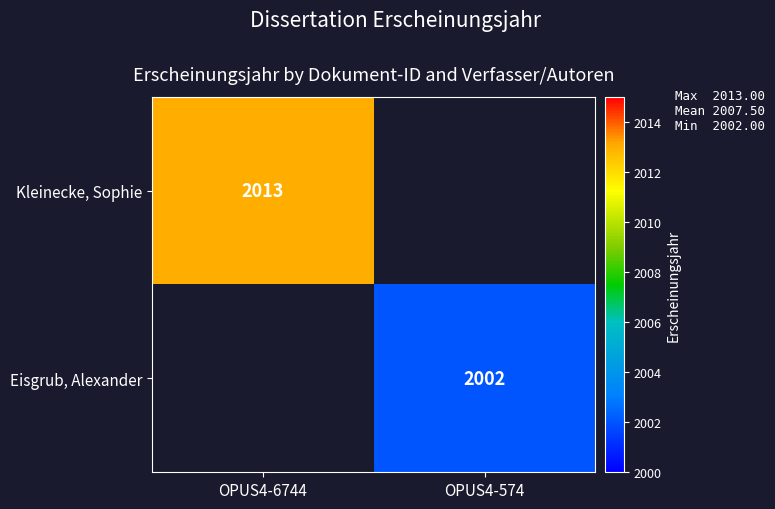

The value of Kleinecke, Sophie at OPUS4-6744 is 2013. True or false?

True